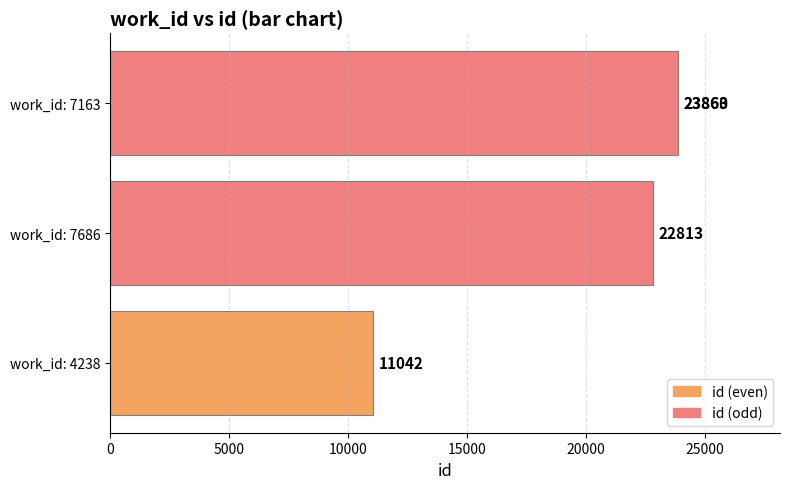

Is it true that the value at 15000 is 23863?

True